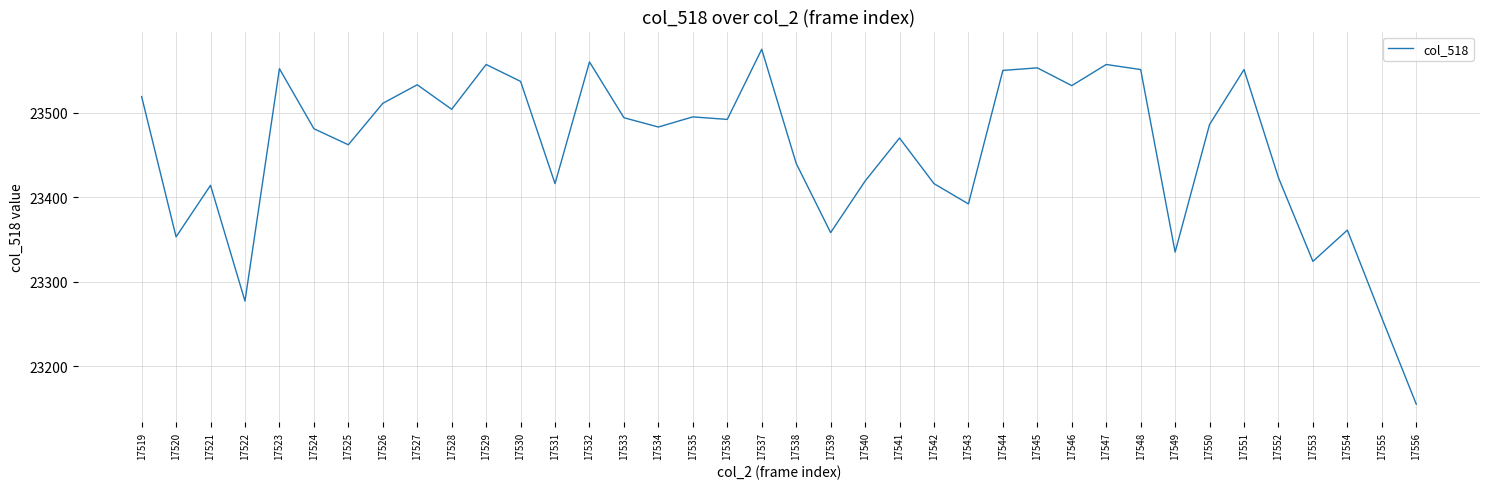

Does the chart have visible grid lines?

Yes